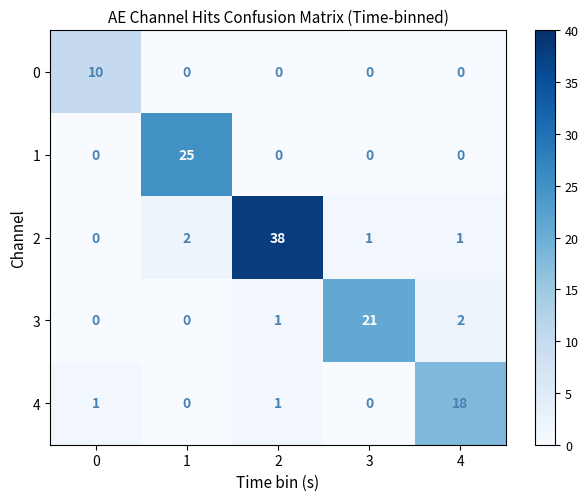

The 0 series shows -4 at 1. True or false?

False